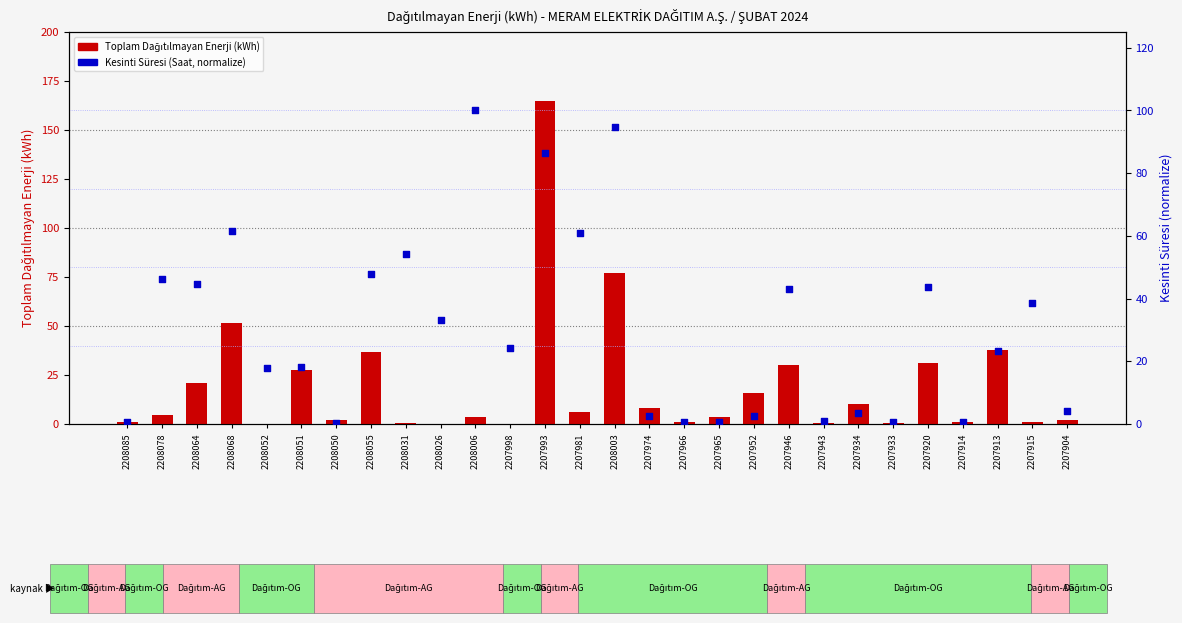

At how many categories does at least one series exceed 52?

6